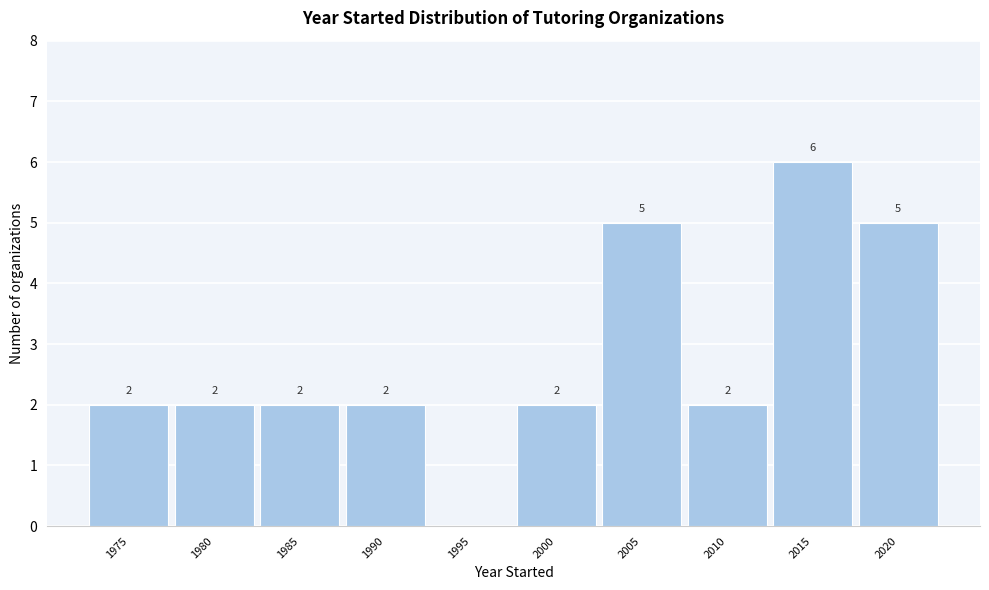

Reading left to right, list all the values displayed in this chart.

1975=2	1980=2	1985=2	1990=2	1995=0	2000=2	2005=5	2010=2	2015=6	2020=5